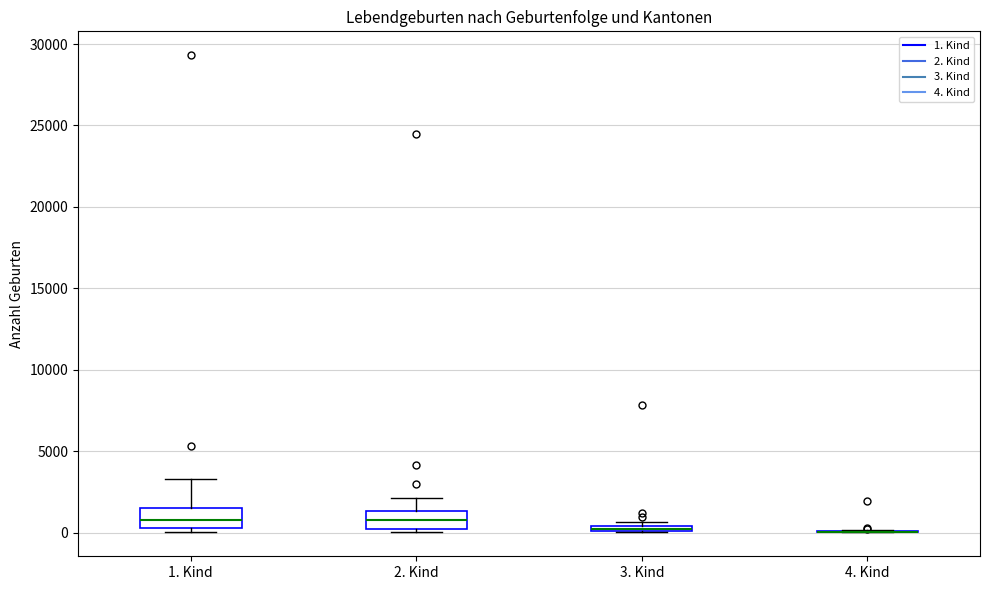

Where is the upper edge of the box for 2. Kind on the y-axis? The values are not printed on the chart, so give them approximately, as read against the axis.

1500